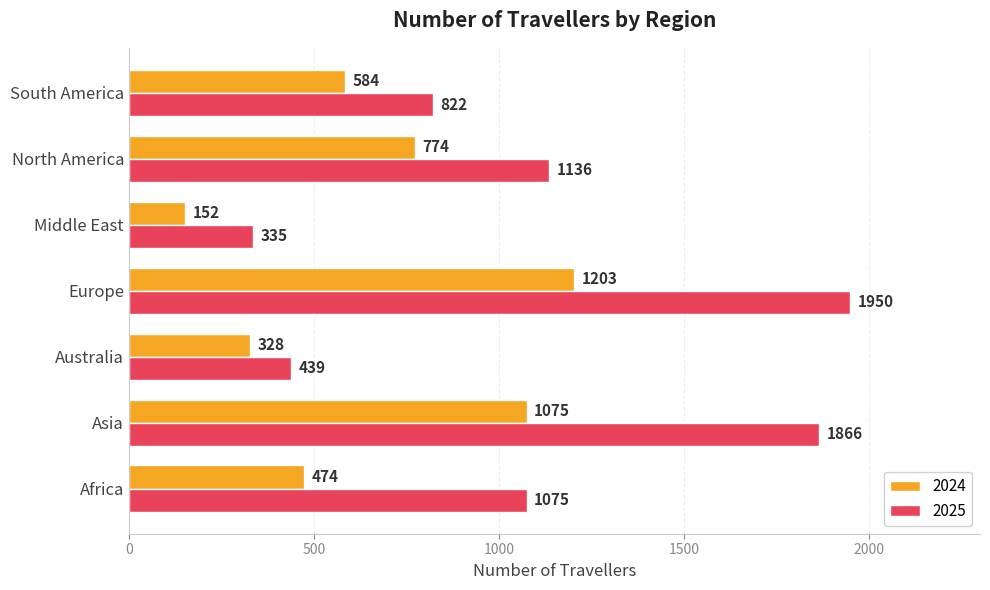

True or false: 2024 has a value of 173 at South America.

False